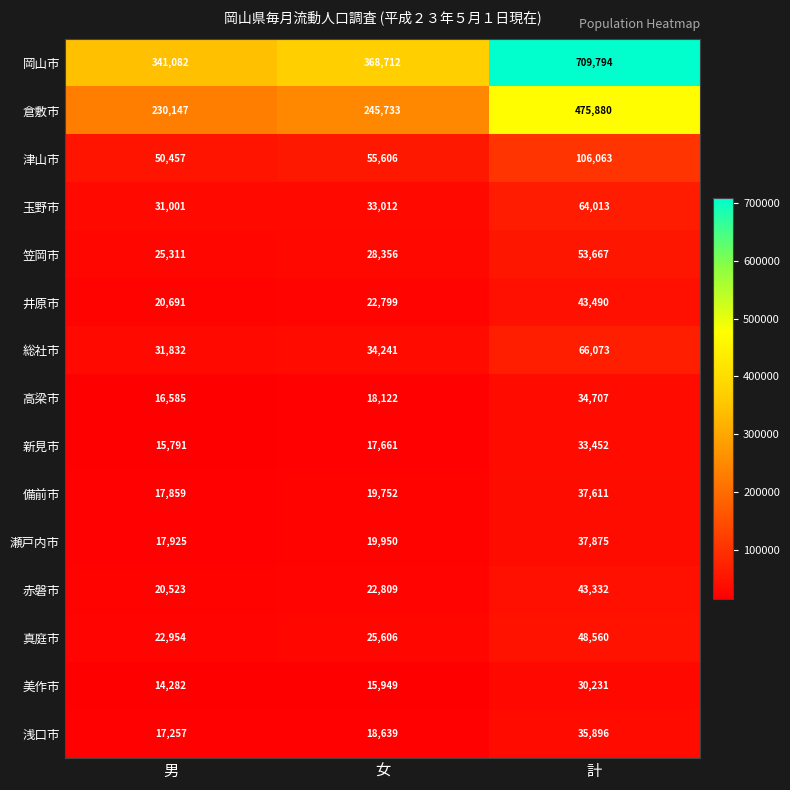

Which series has the largest total across all categories?

岡山市